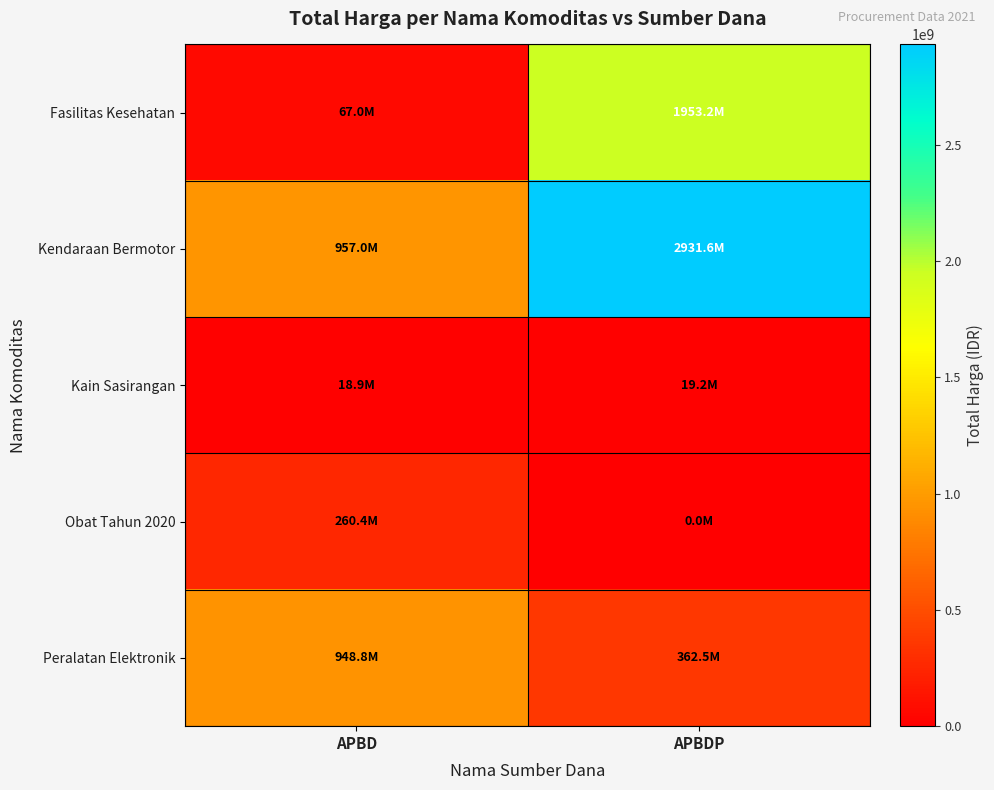

What is the maximum value shown in the chart?

2931562000